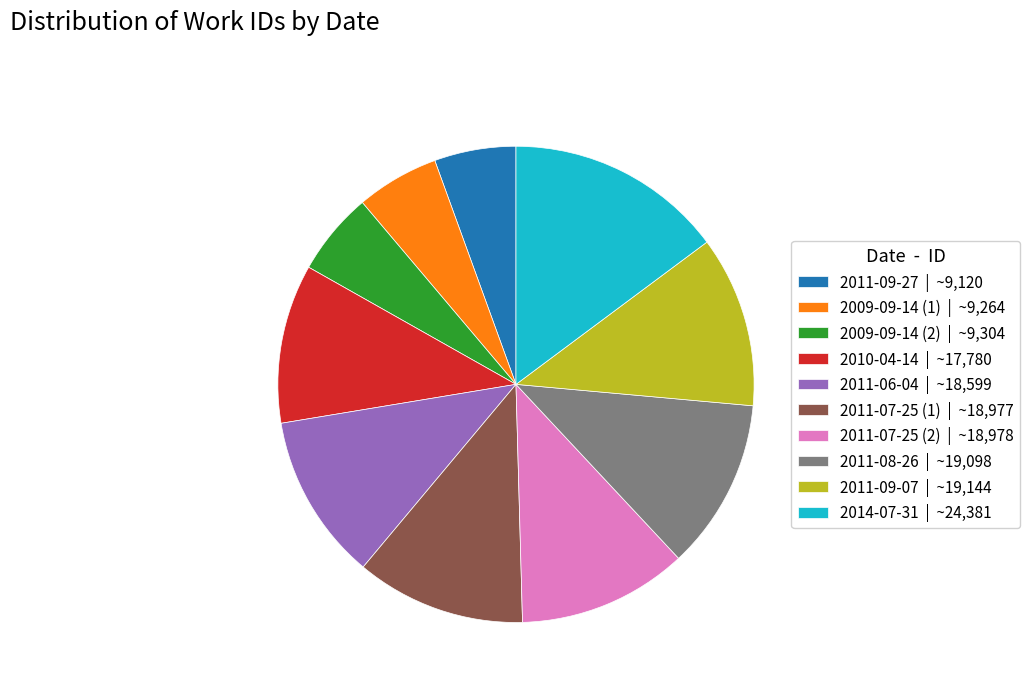

How many segments does this pie chart have?

10